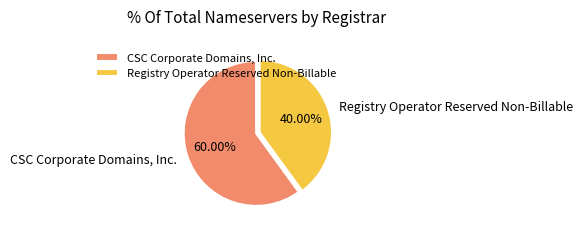

What is the ratio of the value at Registry Operator Reserved Non-Billable to the value at CSC Corporate Domains, Inc.?

0.7